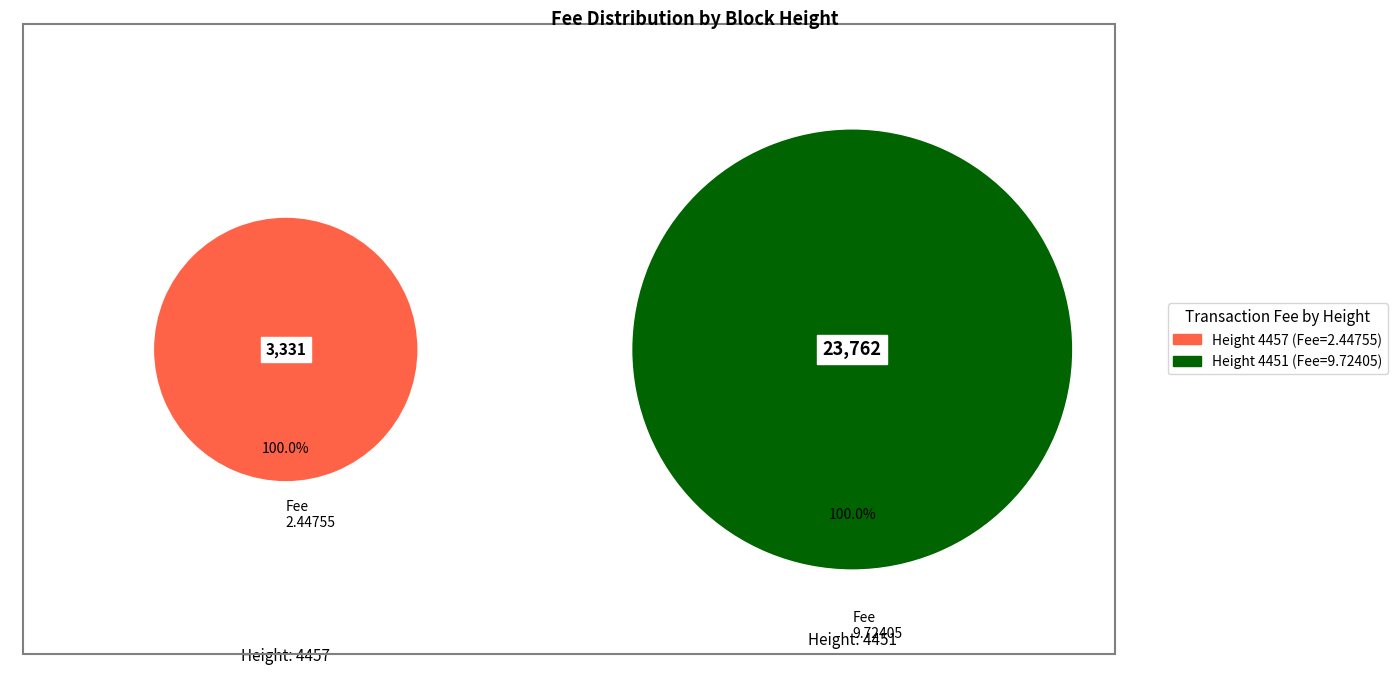

Which has a higher value, 4451 or 4457?

4451